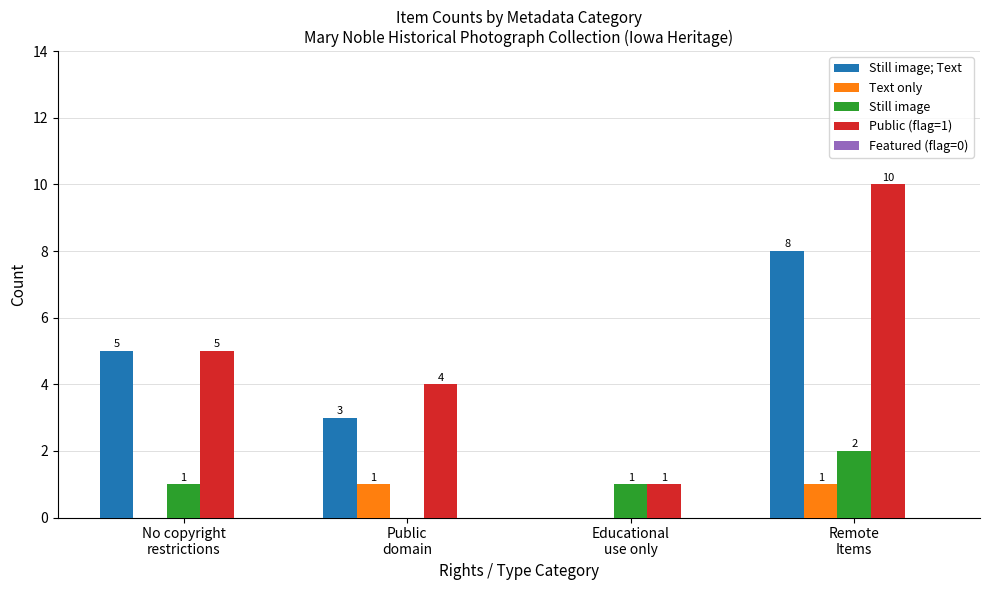

How many Still image values are between 1 and 2?

3